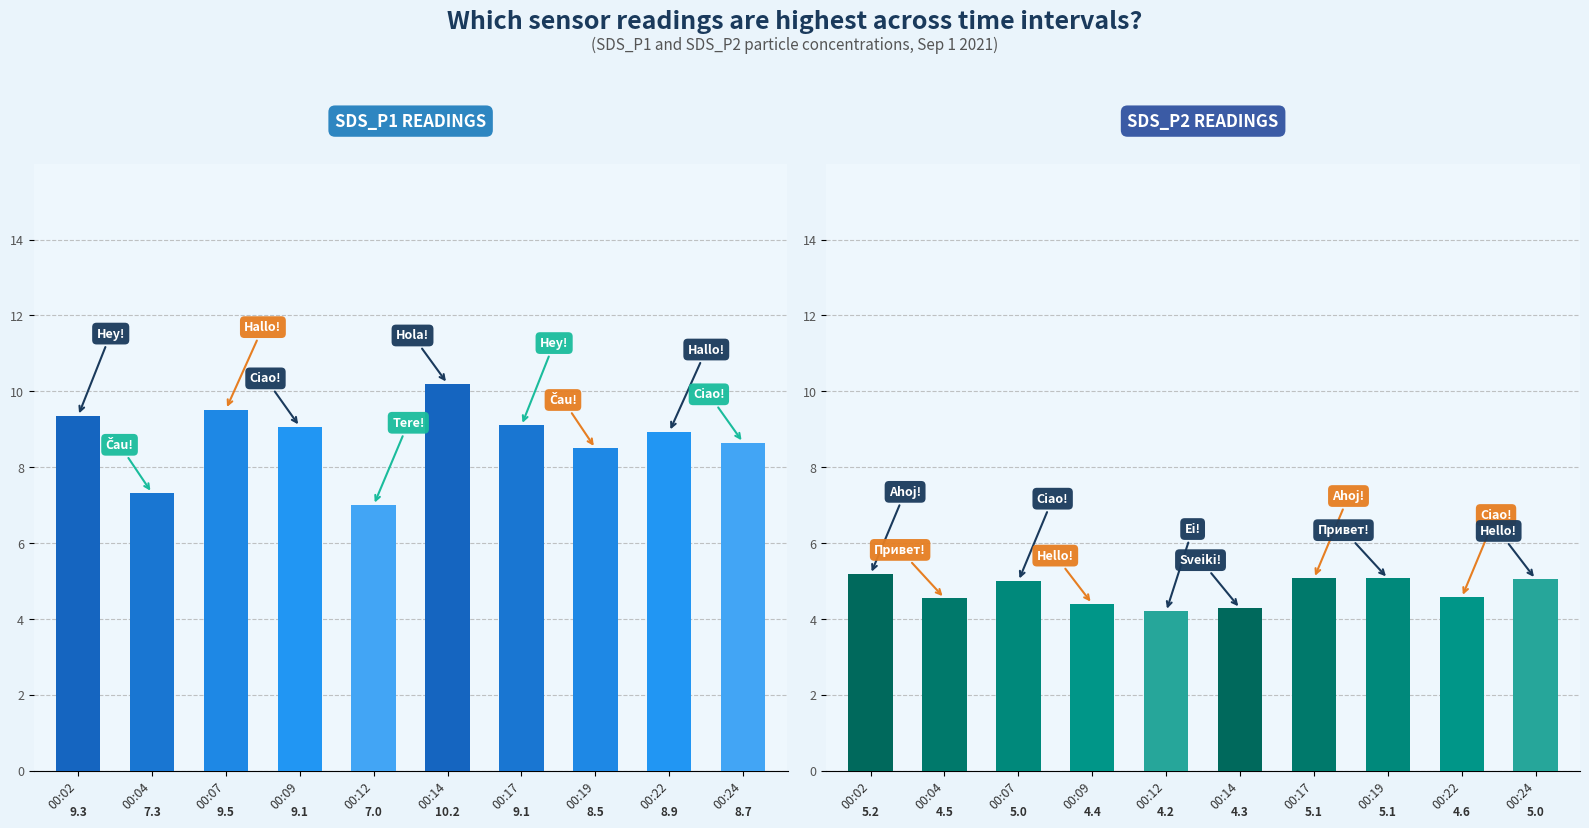

What is the difference between the maximum and minimum values in the SDS_P1 READINGS series?

3.2